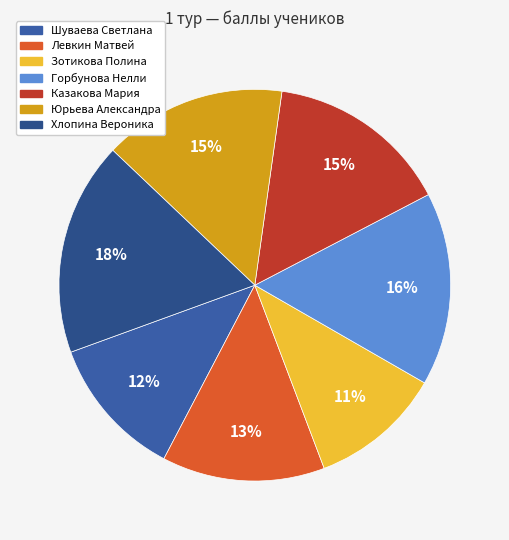

How much of the chart is everything except Юрьева Александра?

84.9%